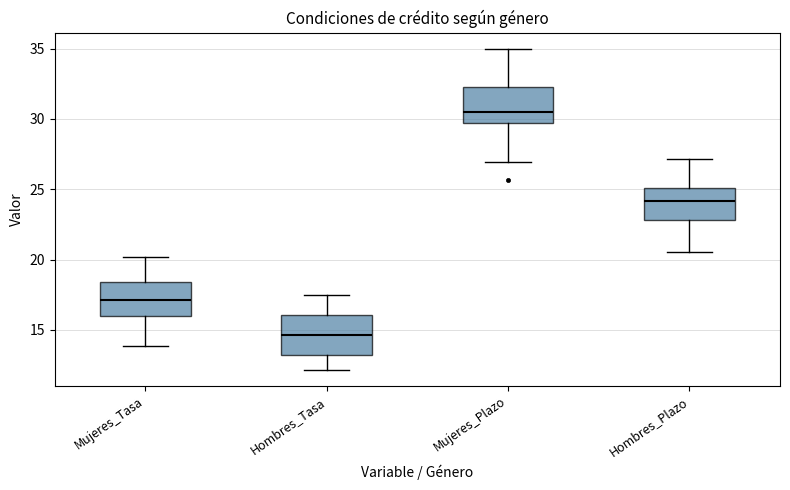

Where is the upper edge of the box for Mujeres_Plazo on the y-axis? The values are not printed on the chart, so give them approximately, as read against the axis.

32.5